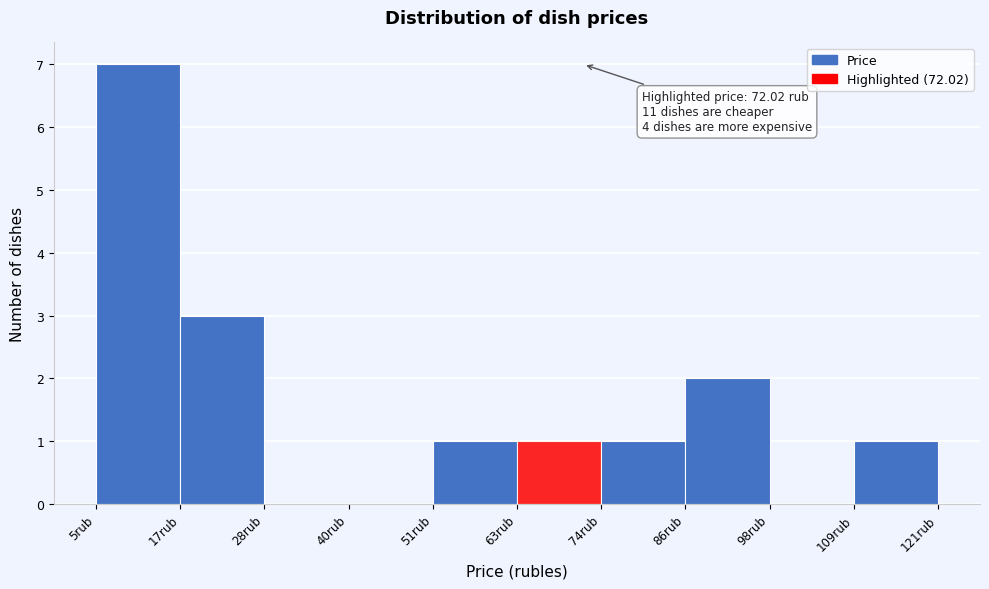

Which range on the x-axis has the tallest bar?

6 to 16